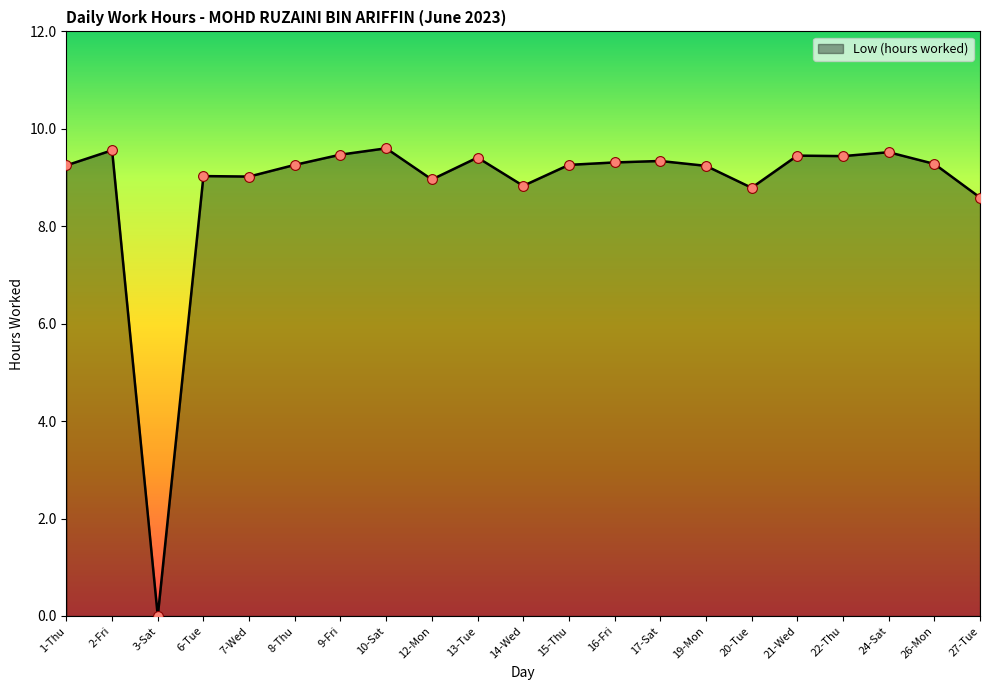

What is the change in value from 14-Wed to 17-Sat?

+0.5